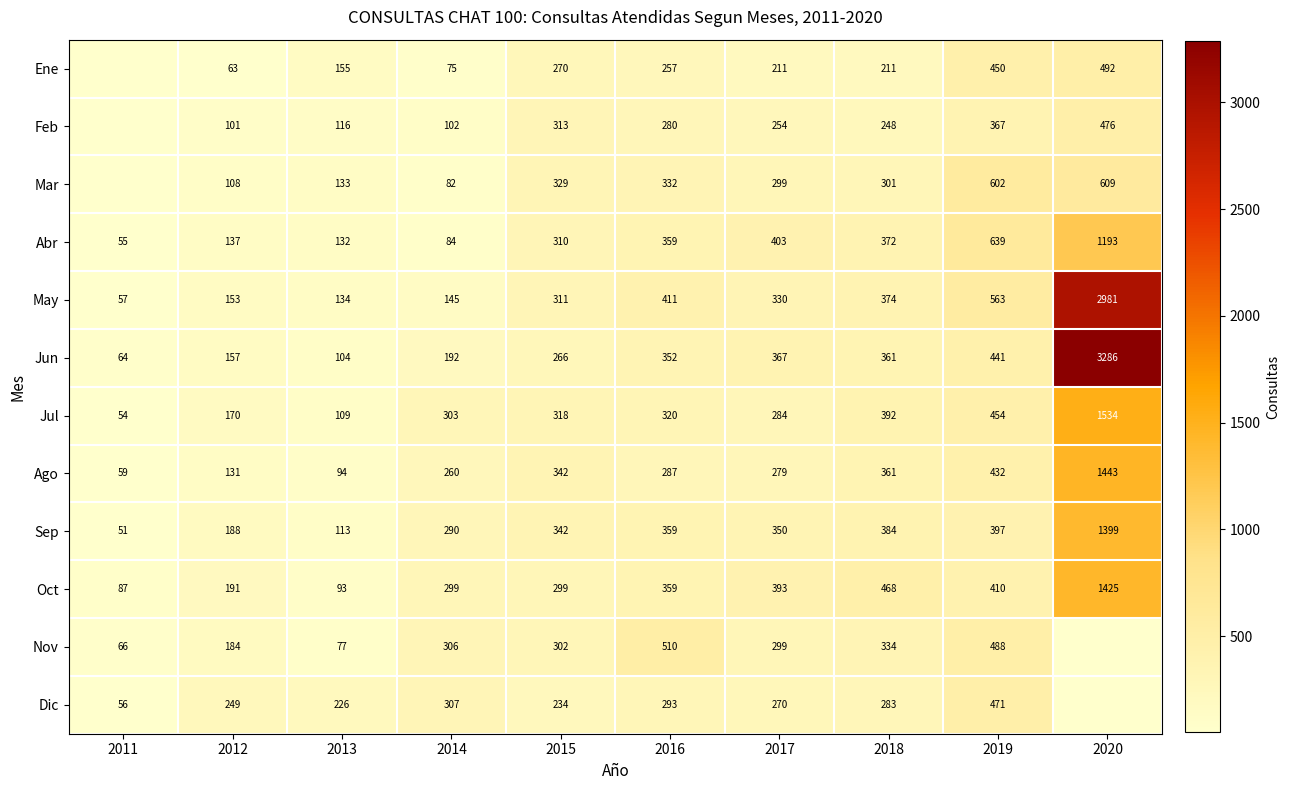

What is the total value across all series at 2016?

4119